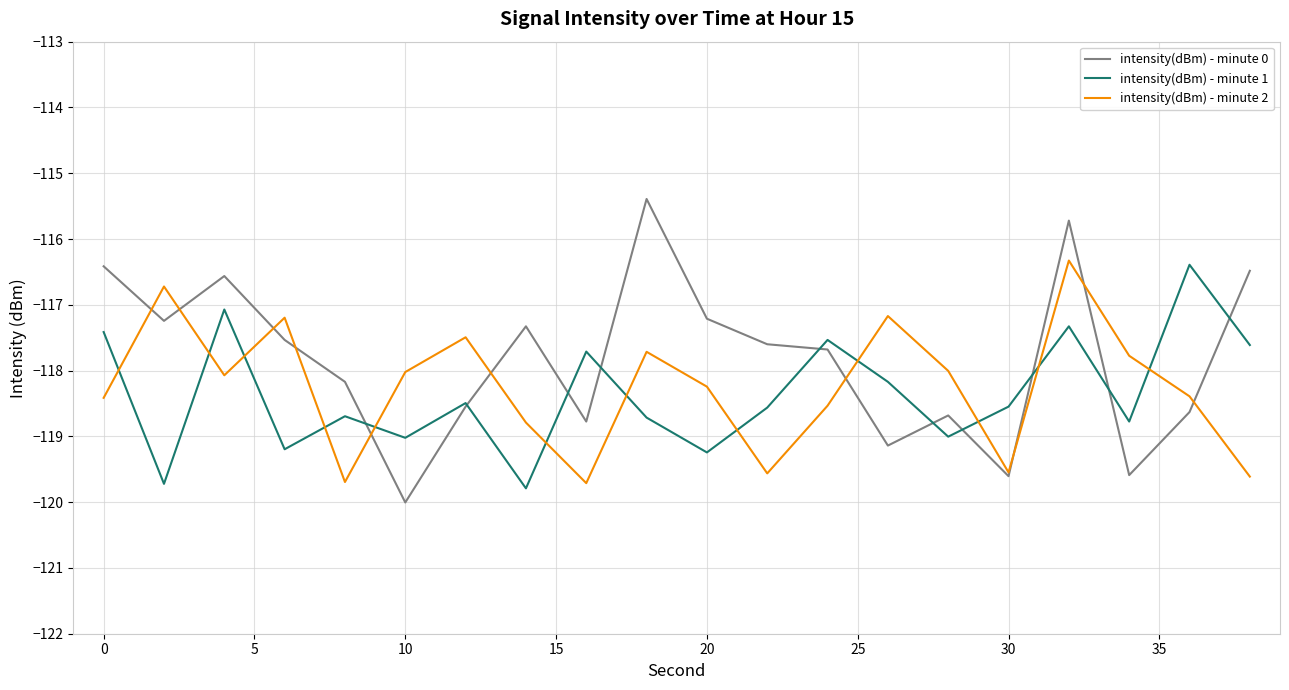

What is the maximum value shown in the chart?

-115.4